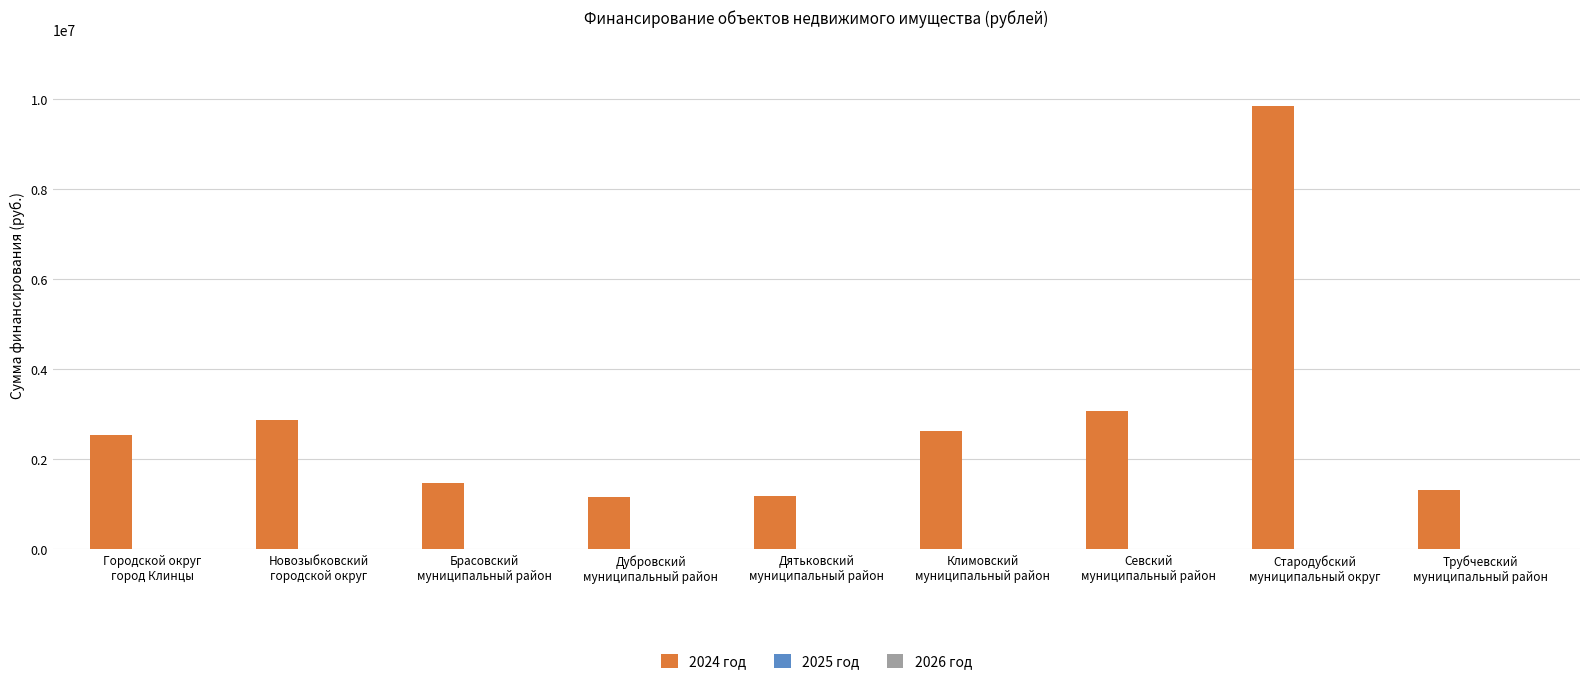

What is the difference between the second highest and minimum values?

1905092